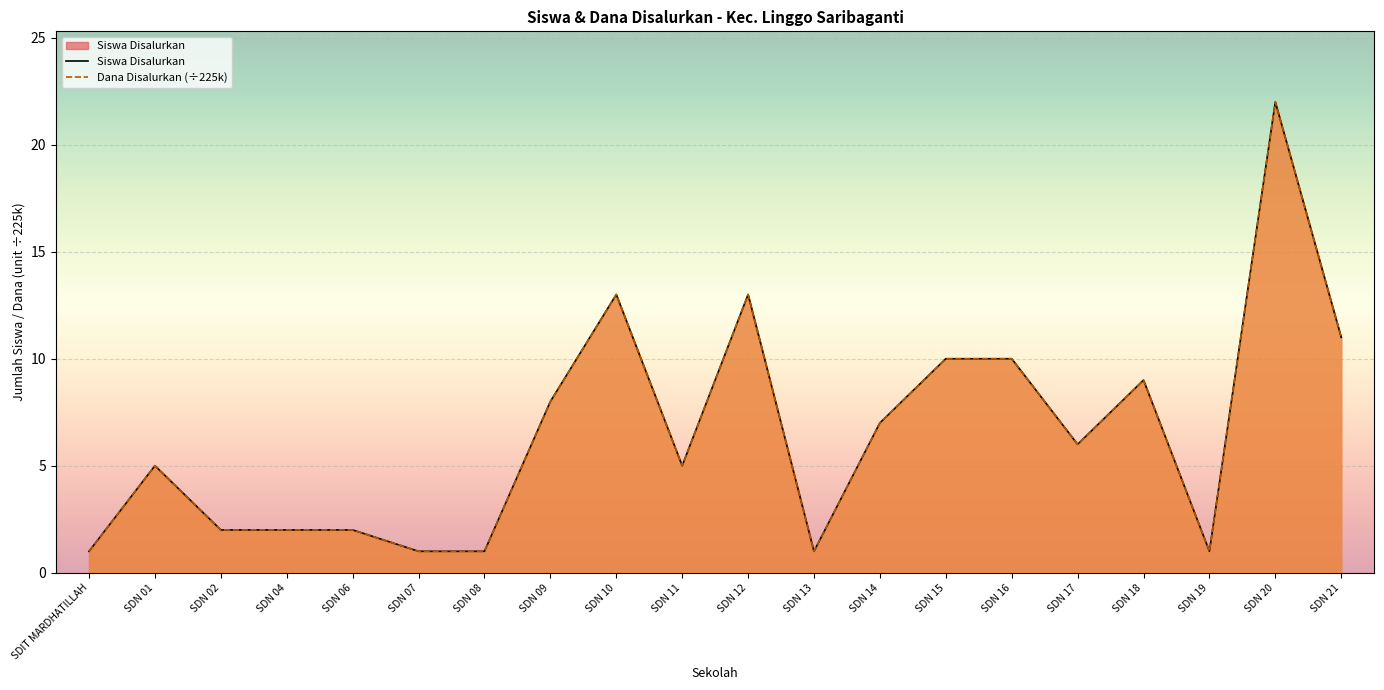

Rank the series at SDN 20 from lowest to highest value.

Siswa Disalurkan, Dana Disalurkan (÷225k)